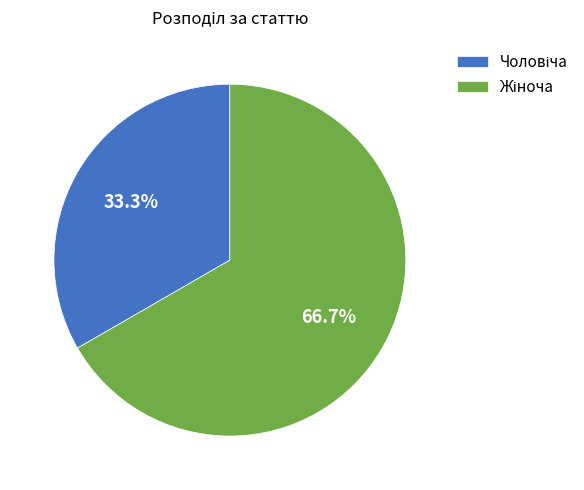

Is there a majority slice in this chart?

Yes